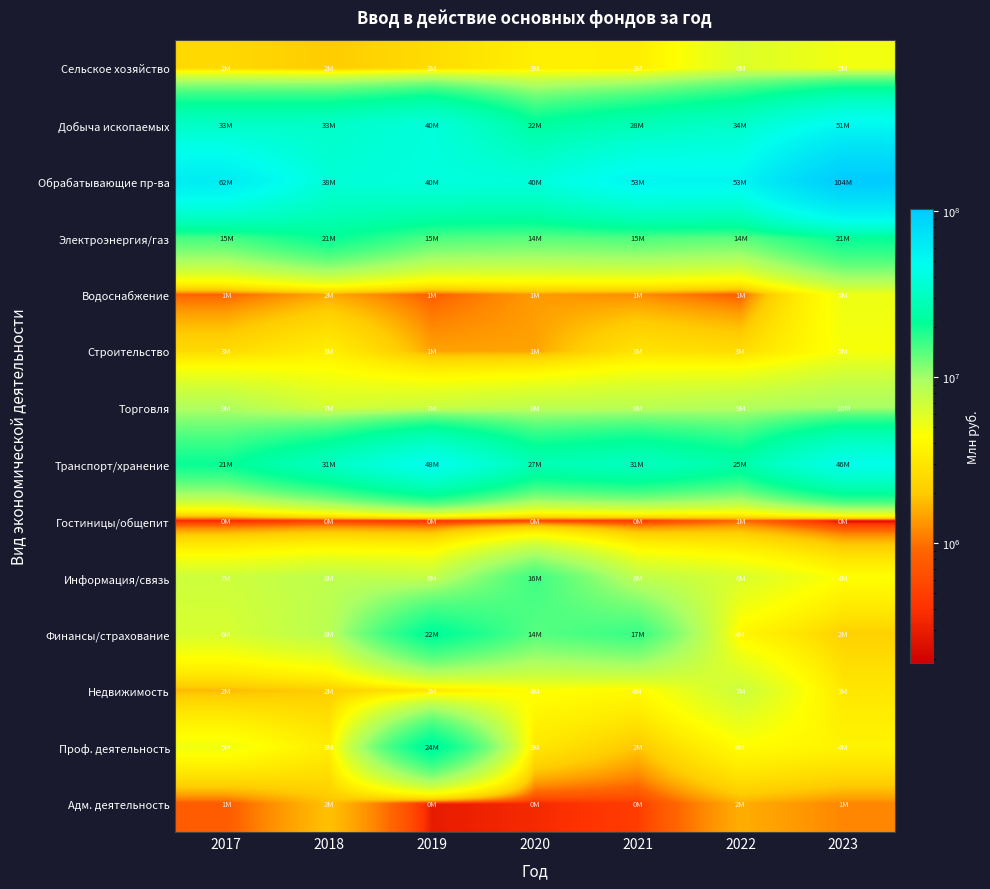

What is the total value across all series at 2020?

156819378